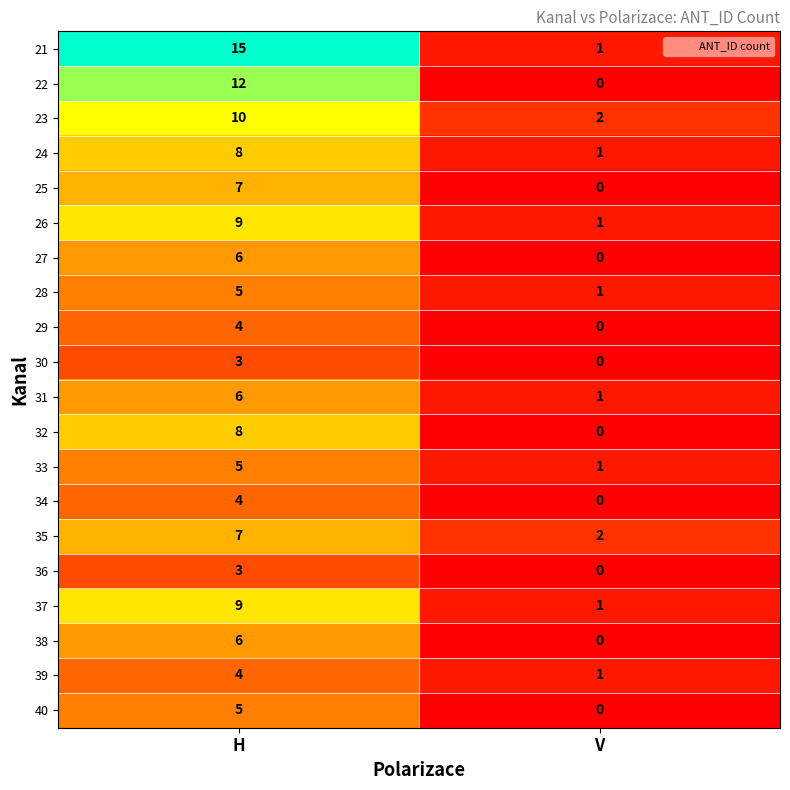

How many values in 22 are above zero?

1